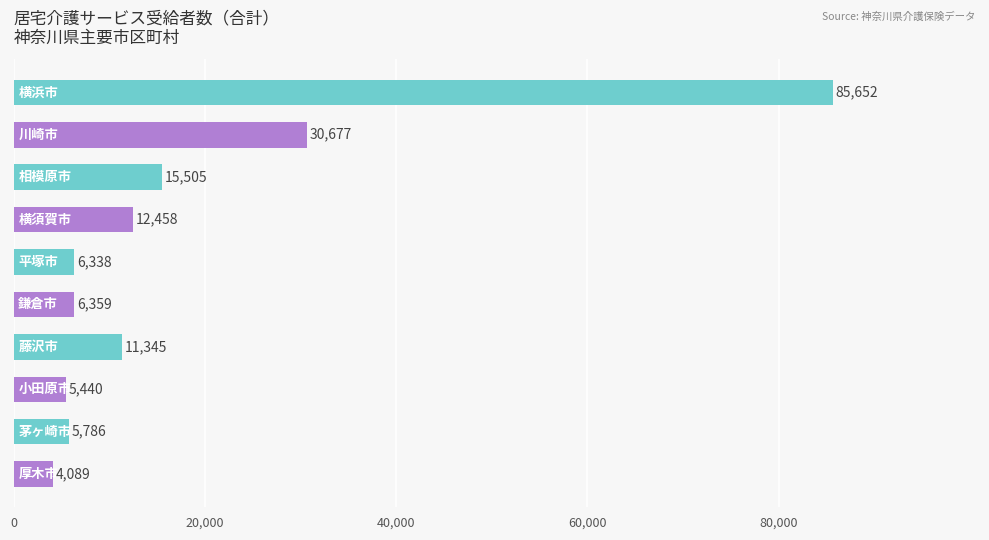

What is the difference between the maximum and minimum values?

81563